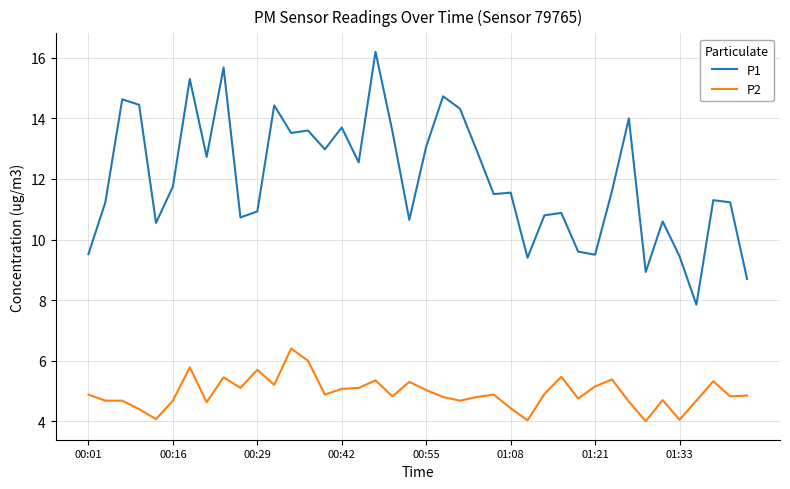

What are all the series names shown in the legend?

P1, P2